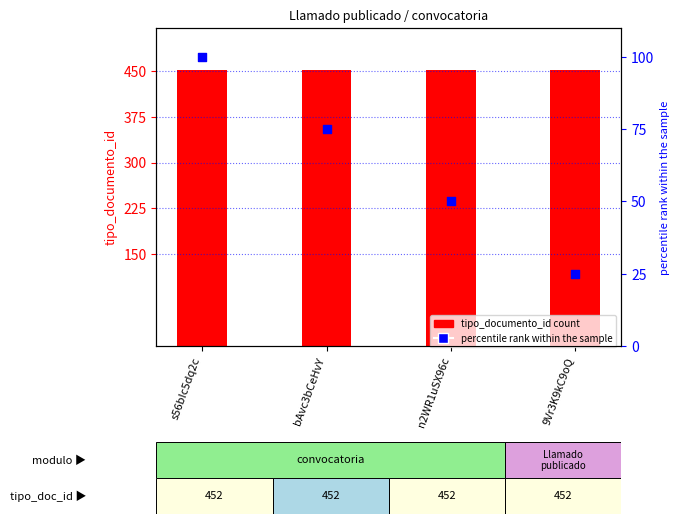

Which series reaches the maximum Y coordinate?

tipo_documento_id